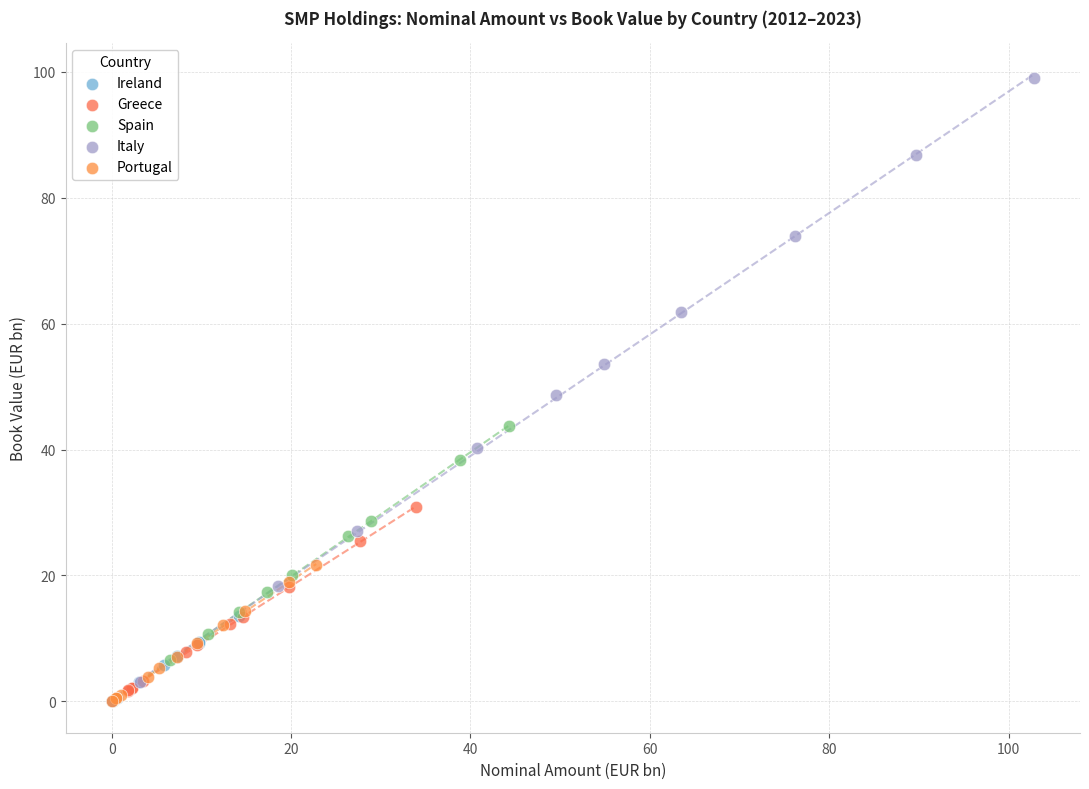

Which series has the widest spread of Y values?

Italy